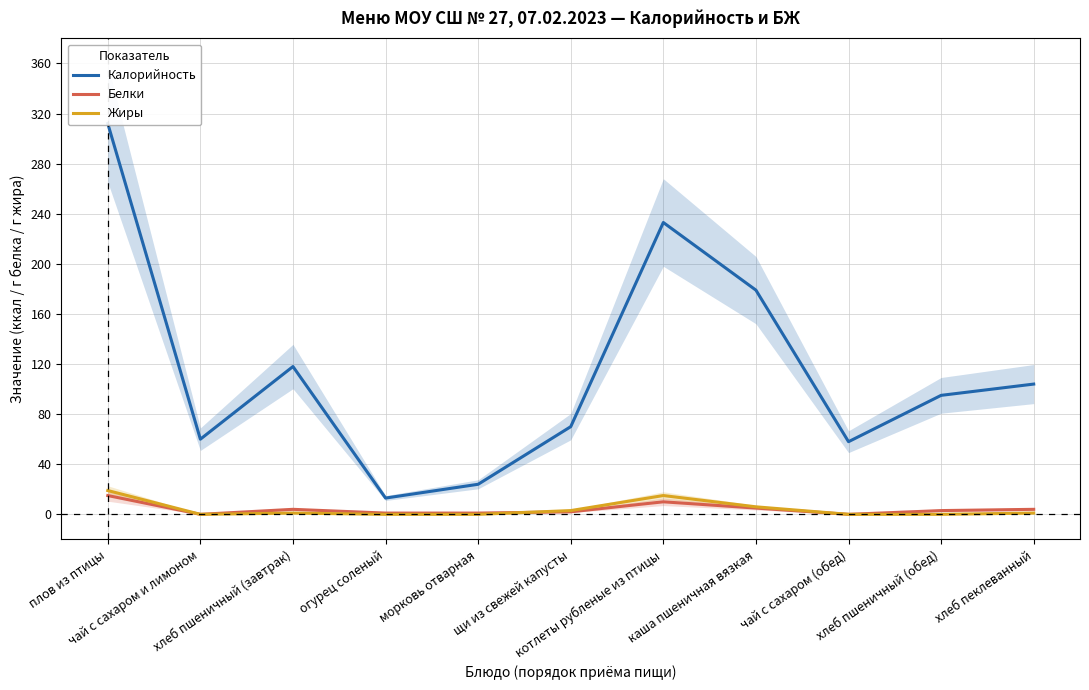

Where does the Белки series first go above 3?

плов из птицы